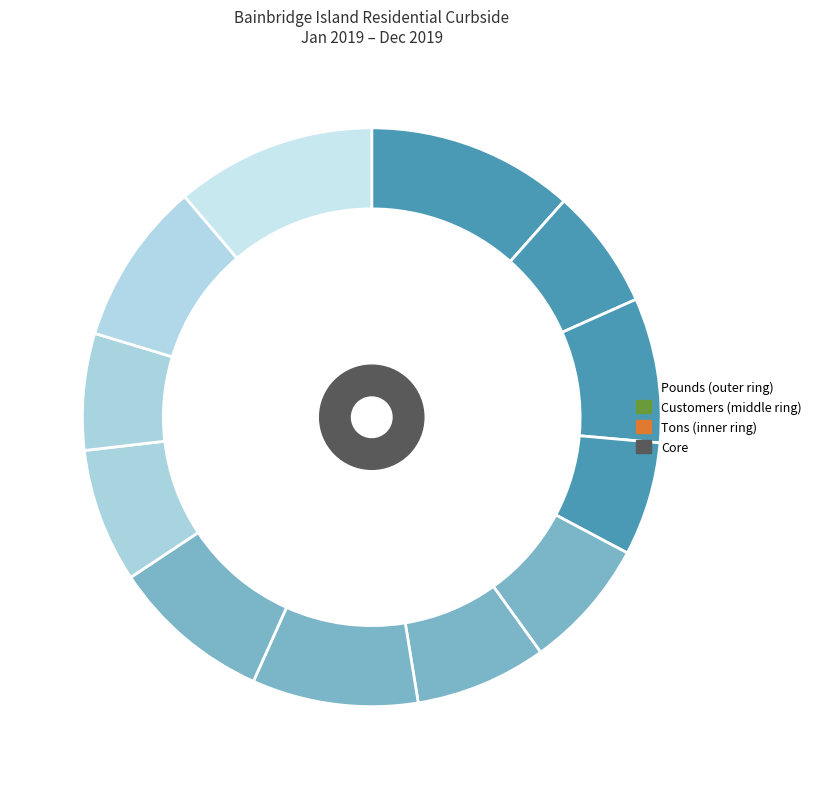

To the nearest percent, what is the combined percentage of 11 and 9?

18%